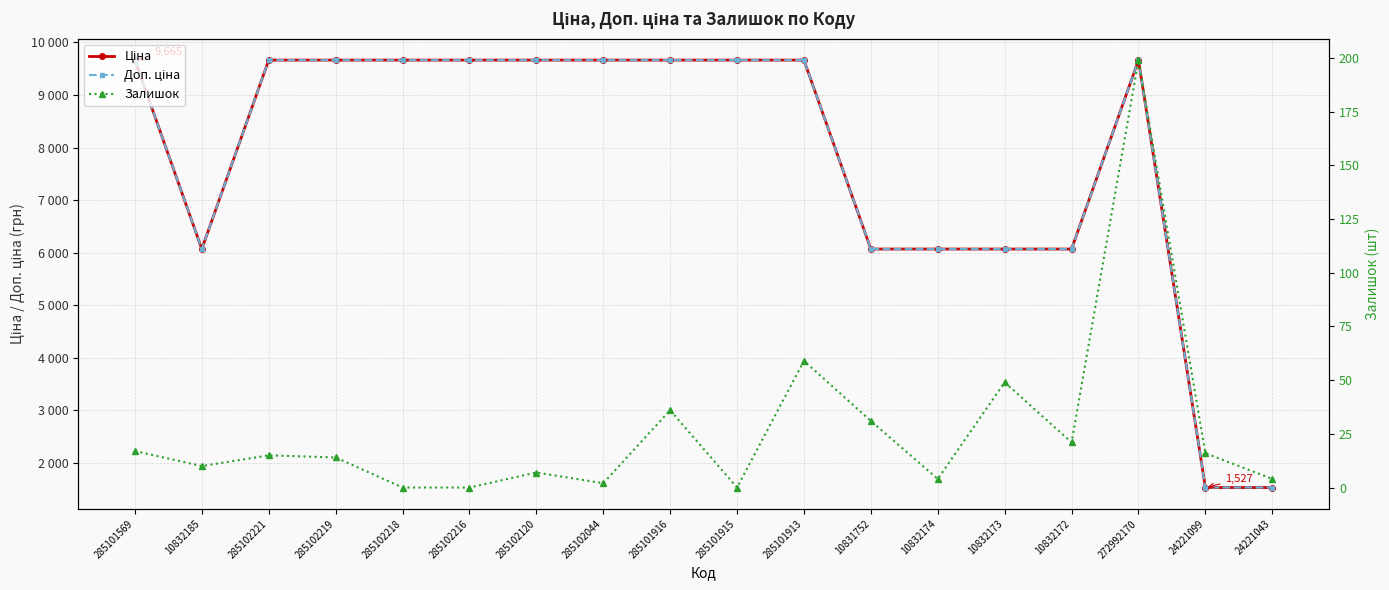

What is the value of the Залишок point at the 11th from the left?

59.0